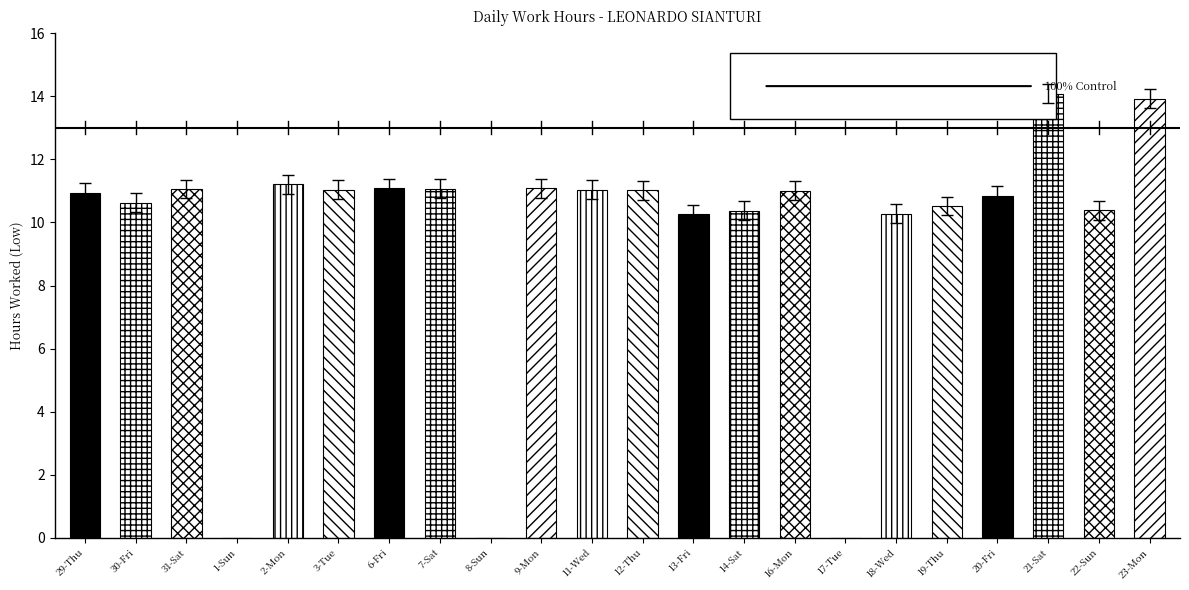

What value does the data have at 31-Sat?

11.1